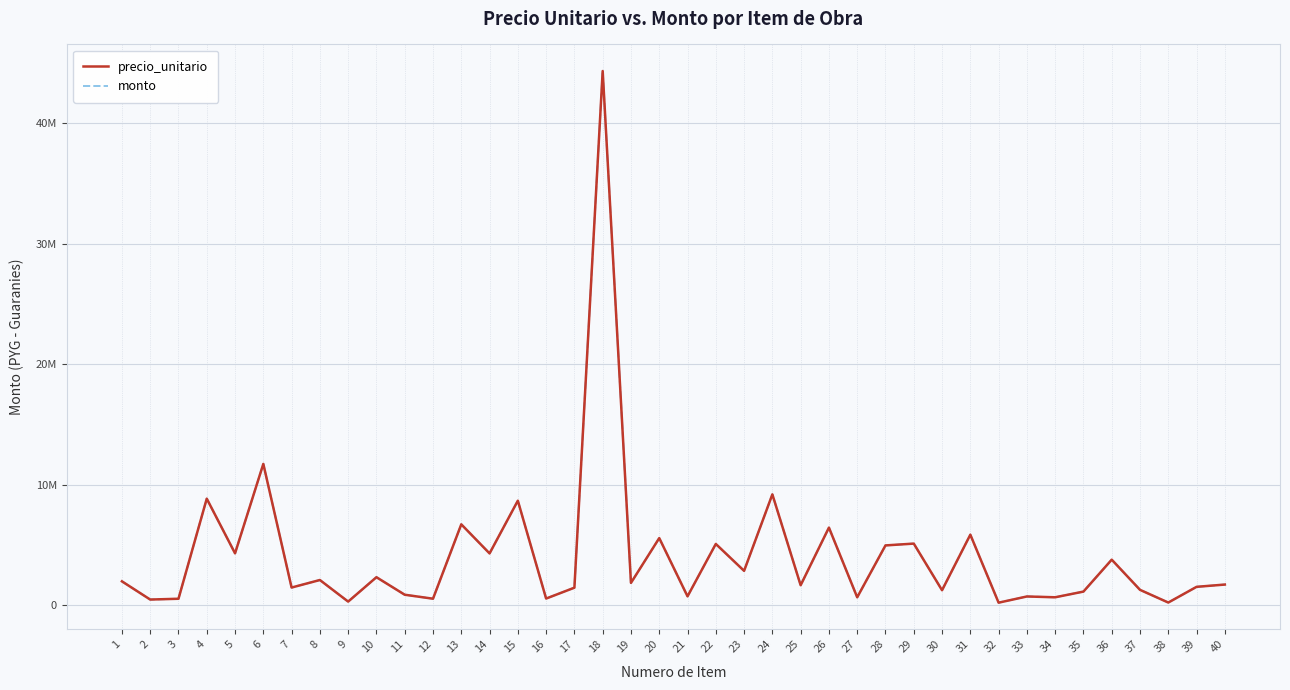

Is it true that monto equals 11730495 at 6?

True